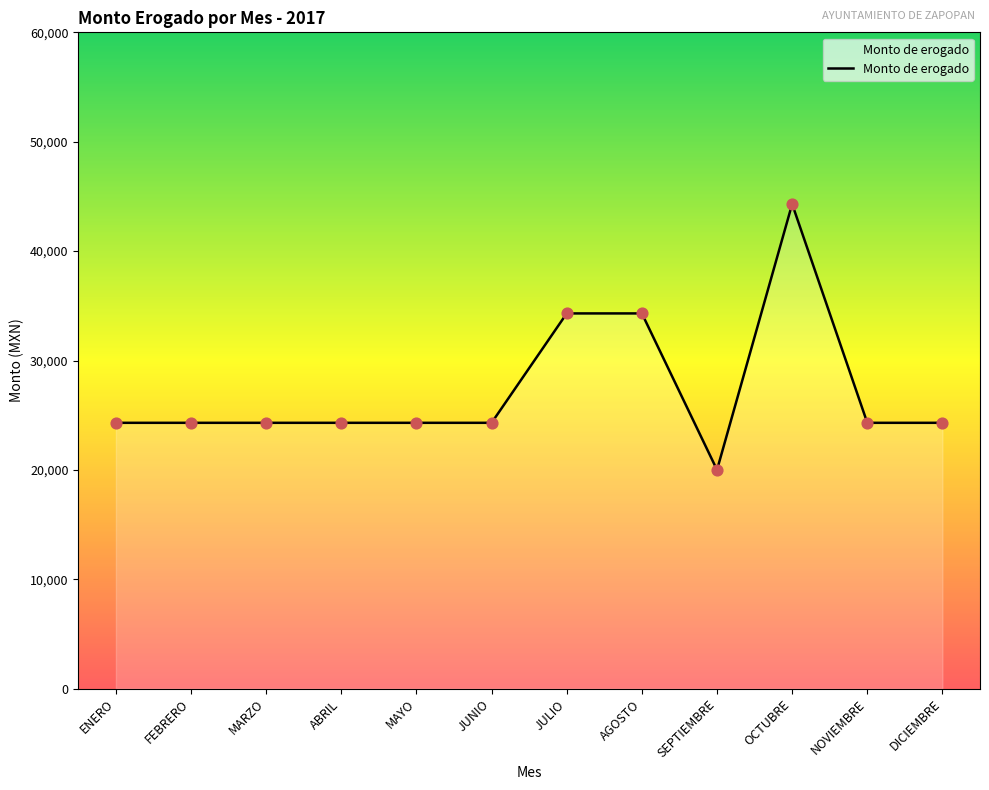

What is the change in value from AGOSTO to NOVIEMBRE?

-10000